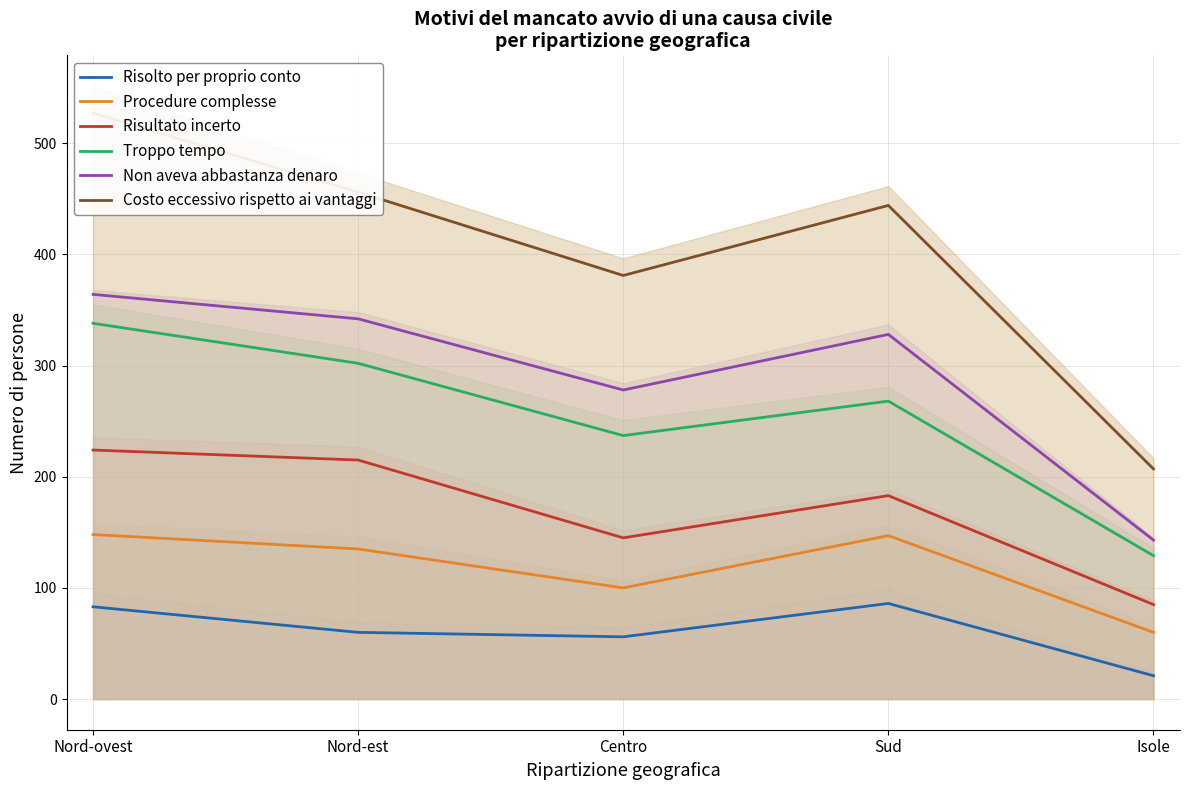

What position from the right is Nord-est?

4